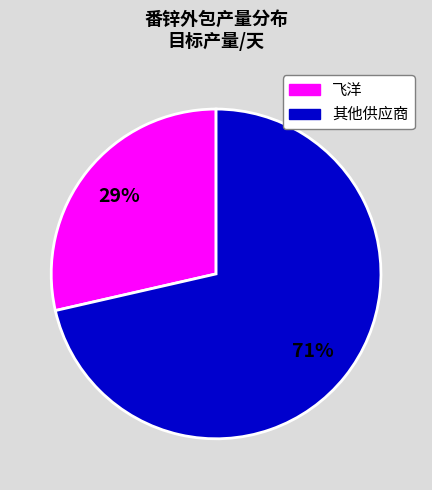

To the nearest percent, what is the average slice percentage?

50%